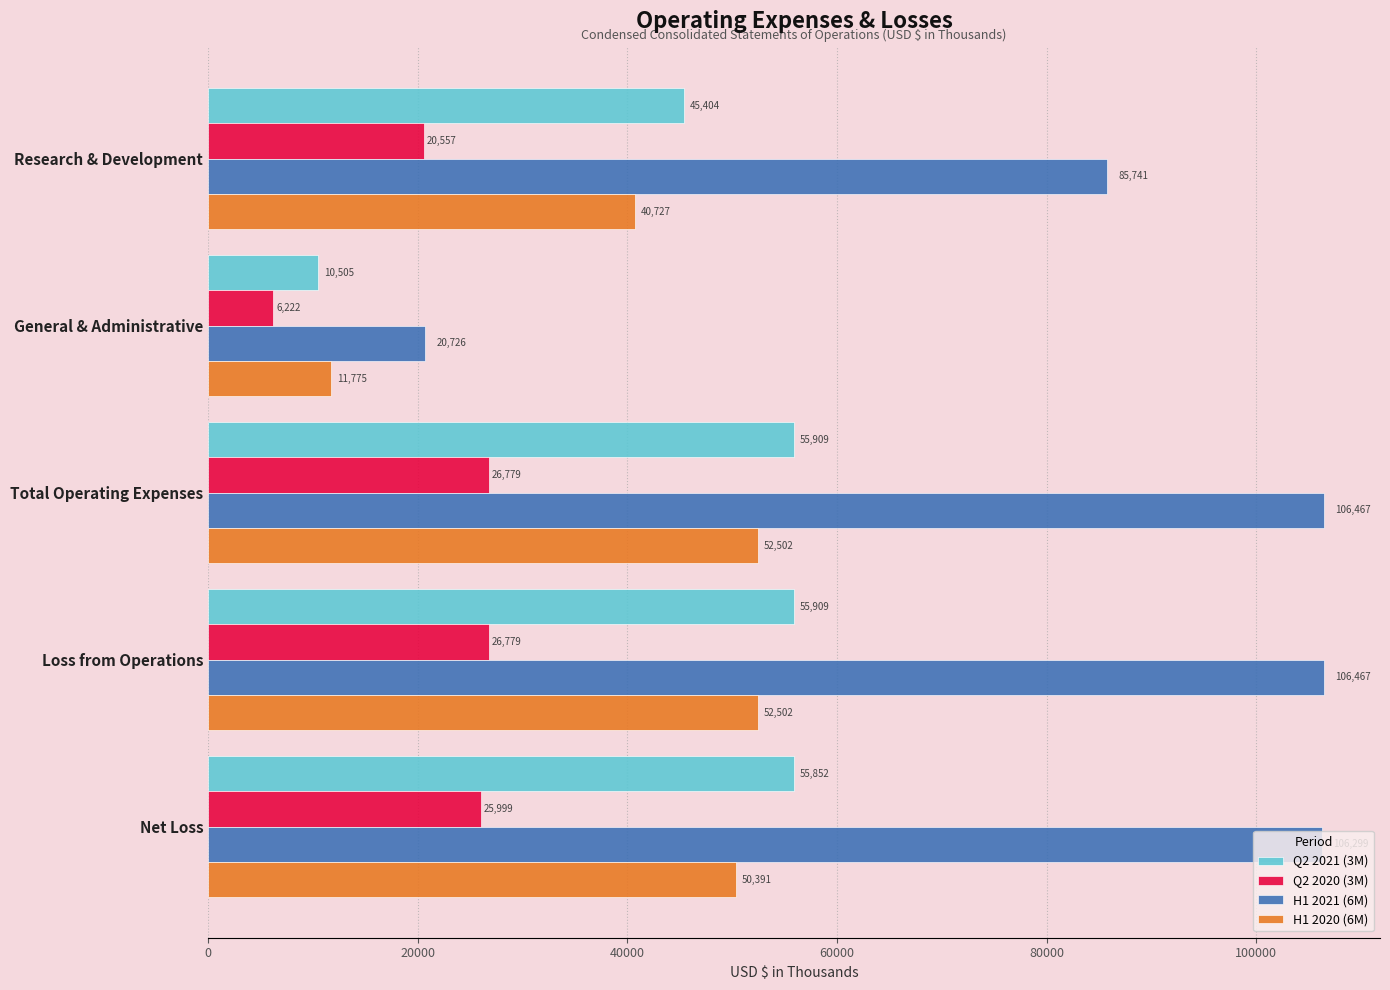

What is the difference between the highest and lowest values at Net Loss?

80300